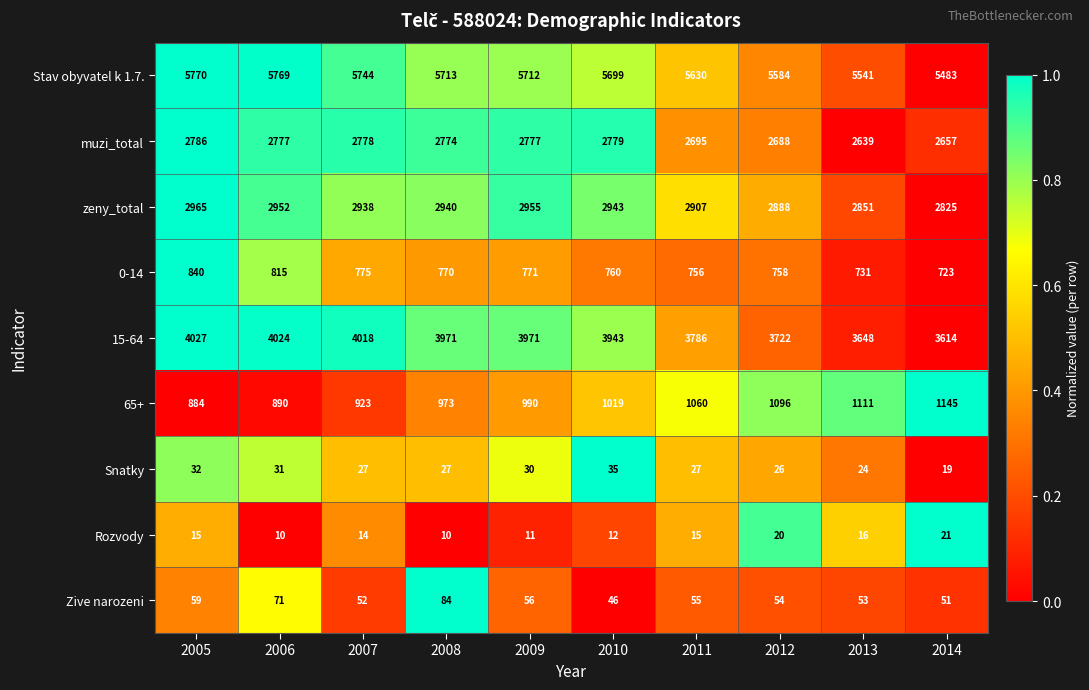

How many data points does each series have?

10